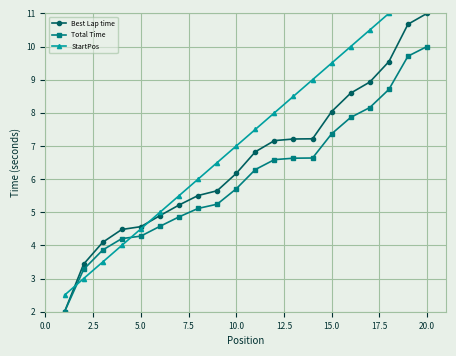

List the series in order of their peak value, highest first.

StartPos, Best Lap time, Total Time